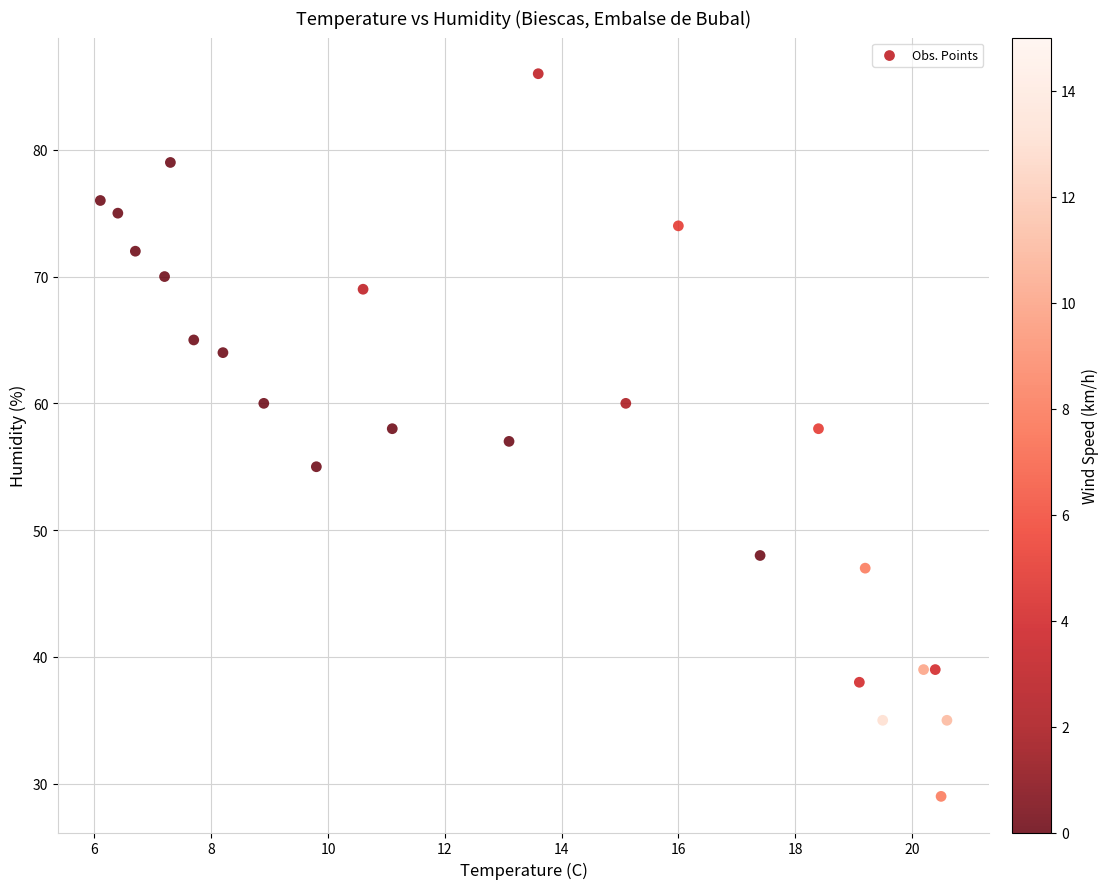

What is the range of Y values (max minus min)?

57